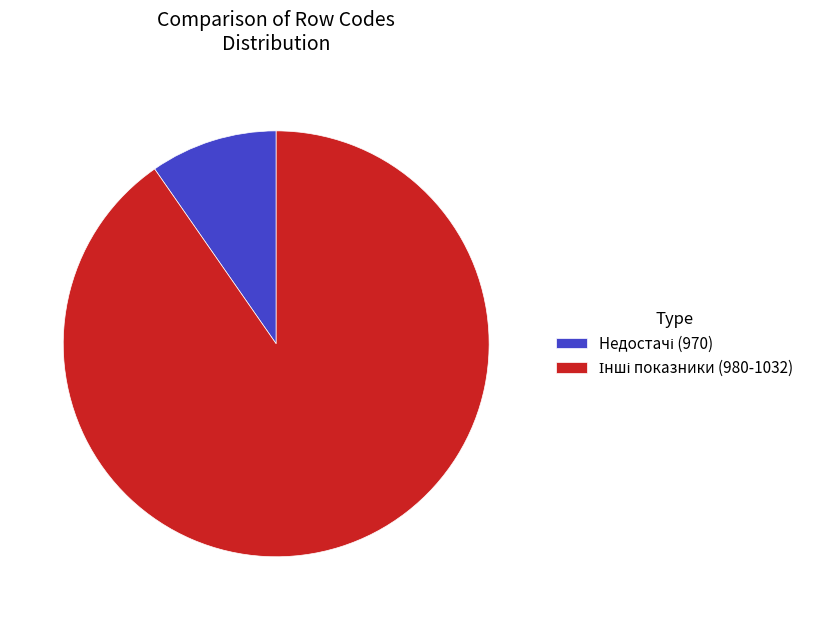

How many segments does this pie chart have?

2